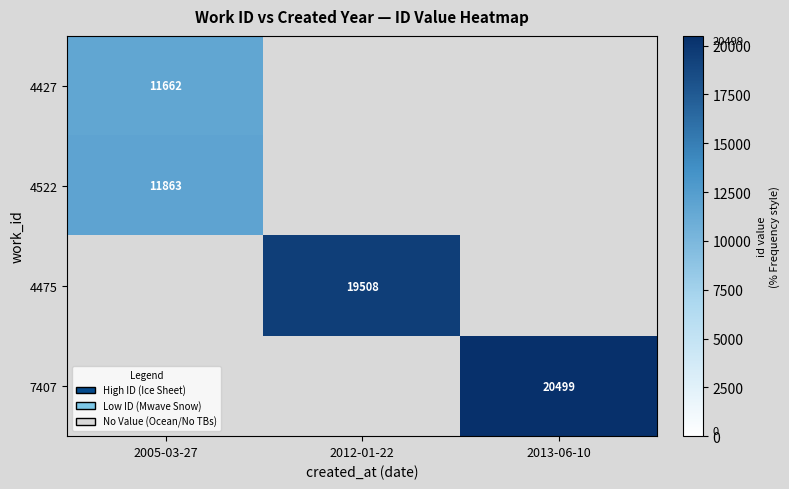

The value of 7407 at 2013-06-10 is 20499. True or false?

True